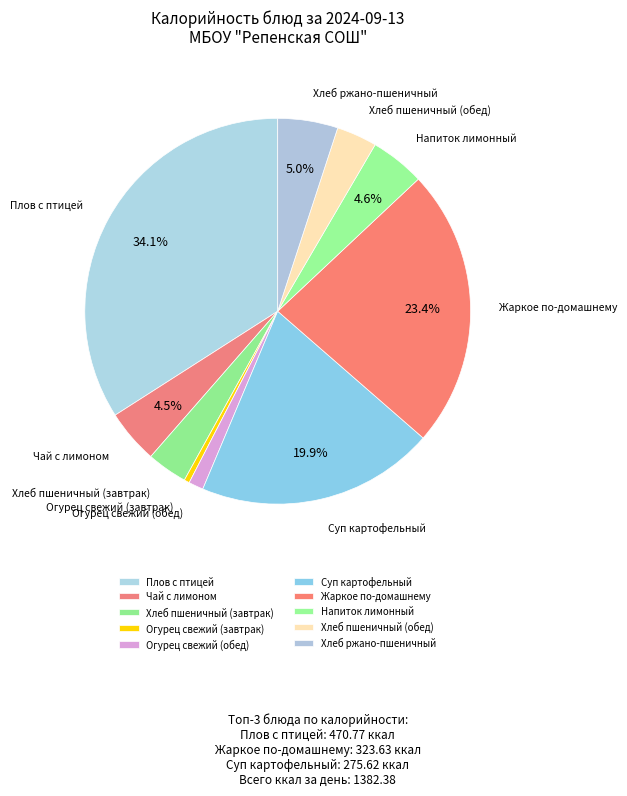

To the nearest percent, what is the average slice percentage?

10%